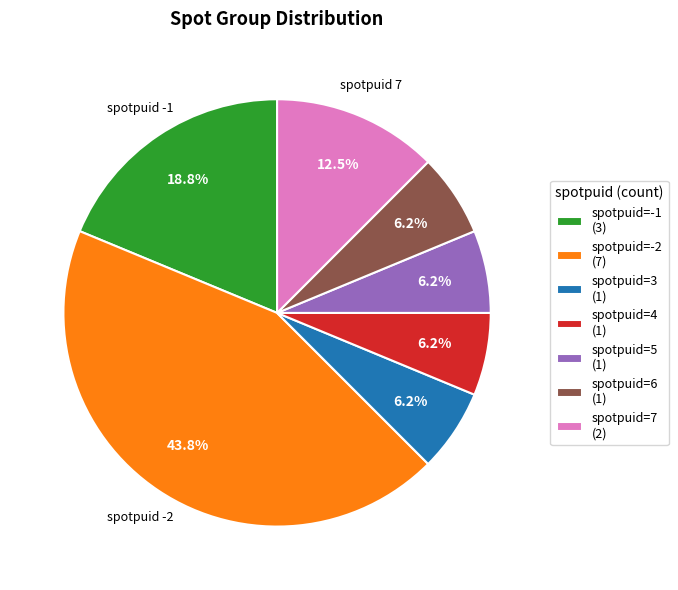

What is the largest slice in the pie chart?

spotpuid=-2 (7)